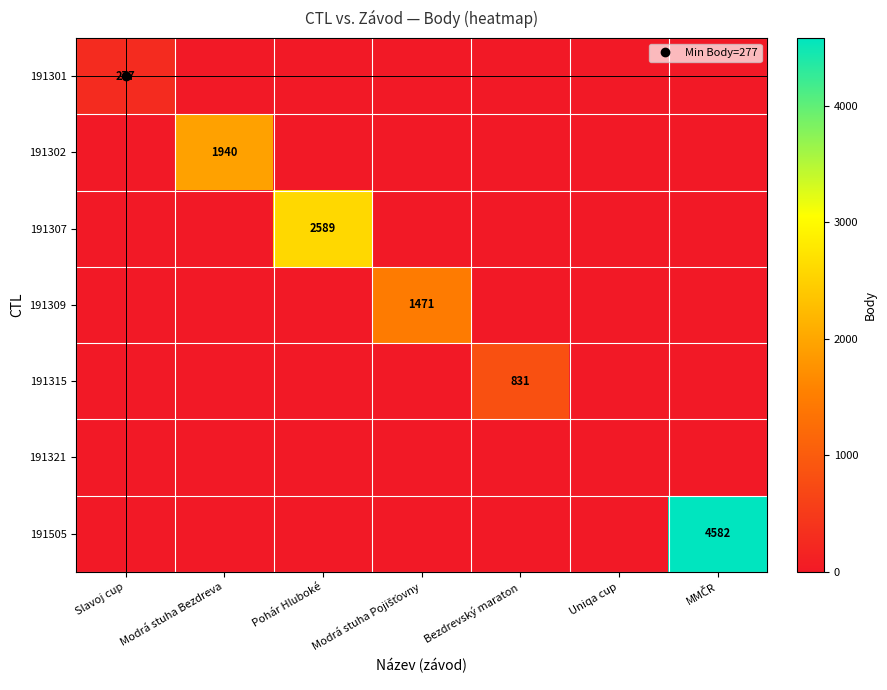

What is the maximum value shown in the chart?

4582